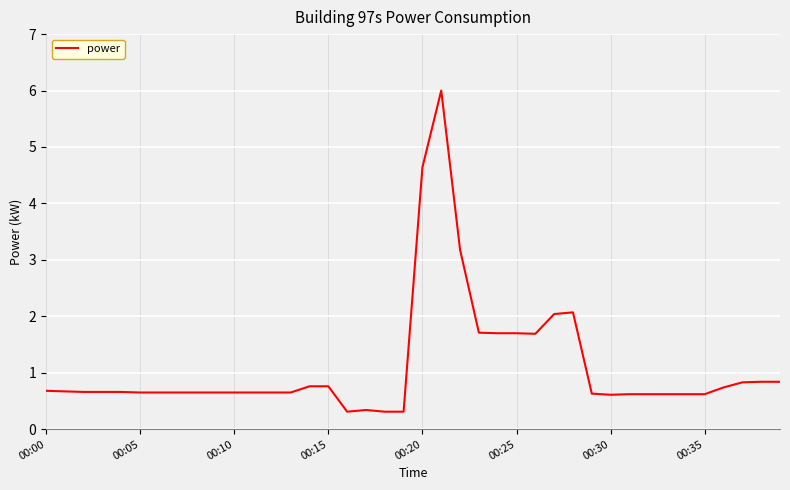

What is the smallest value displayed?

0.3